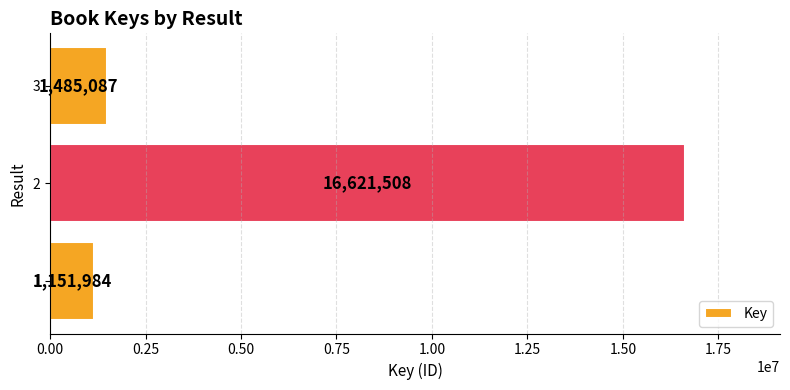

What is the approximate value at 2, to the nearest 50?

16621500